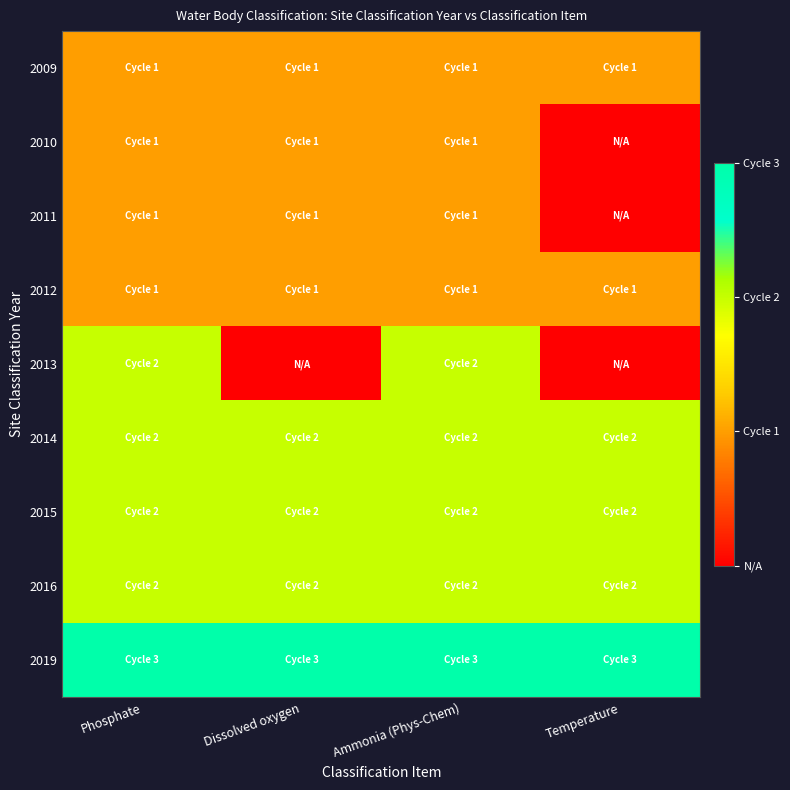

Between Phosphate and Dissolved oxygen, which series saw the biggest shift?

2013